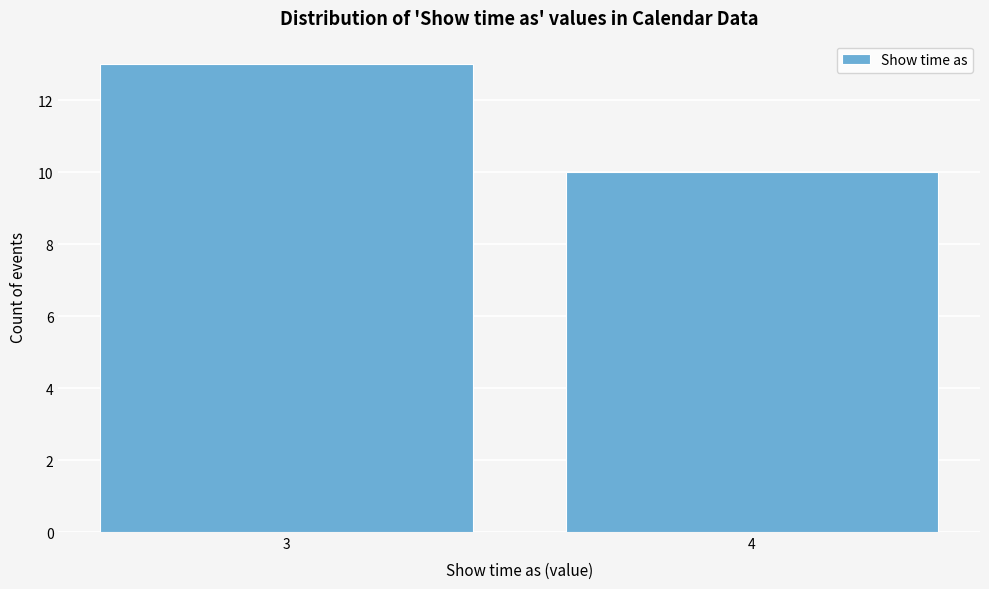

Reading right to left, extract all data points from this chart.

4=10	3=13